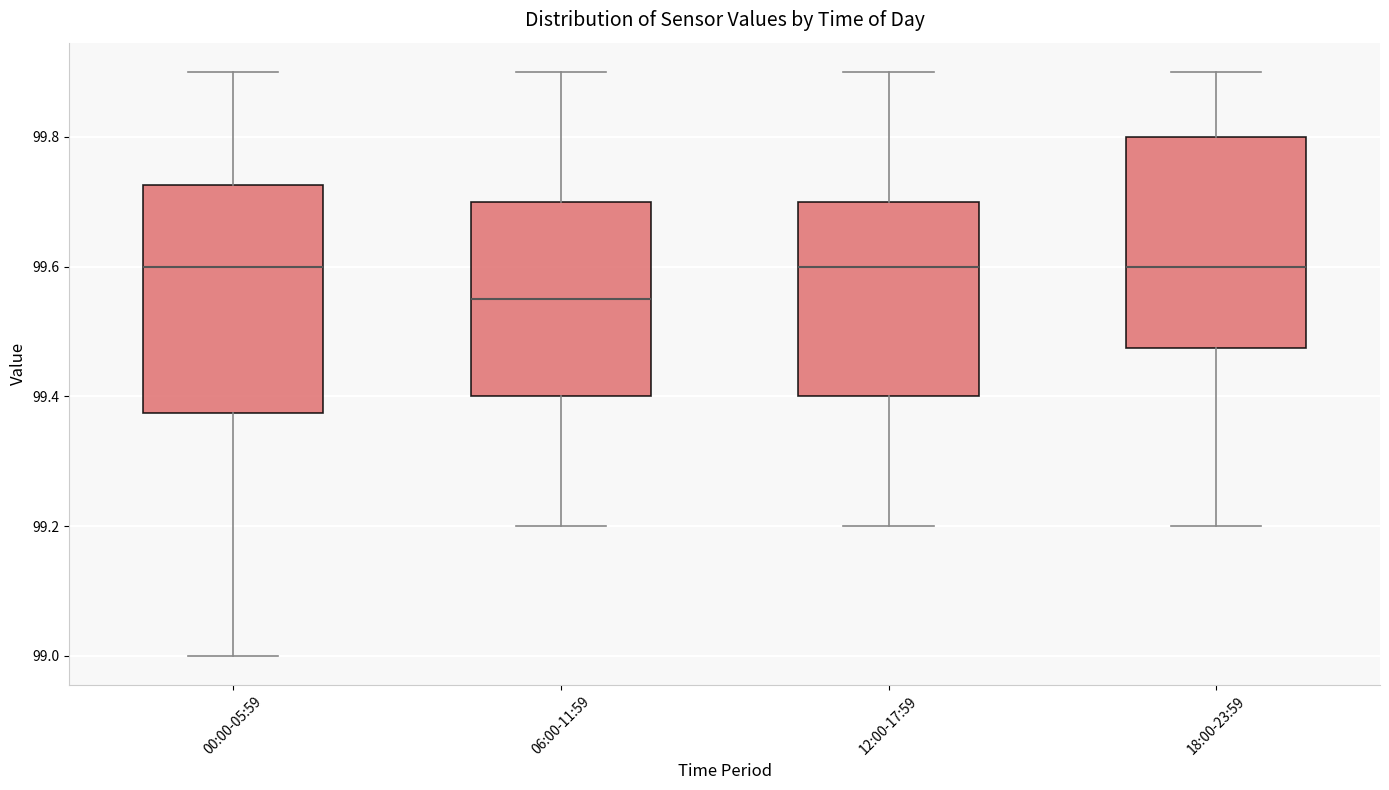

Comparing the boxes themselves (not the whiskers), which one is the tallest?

00:00-05:59